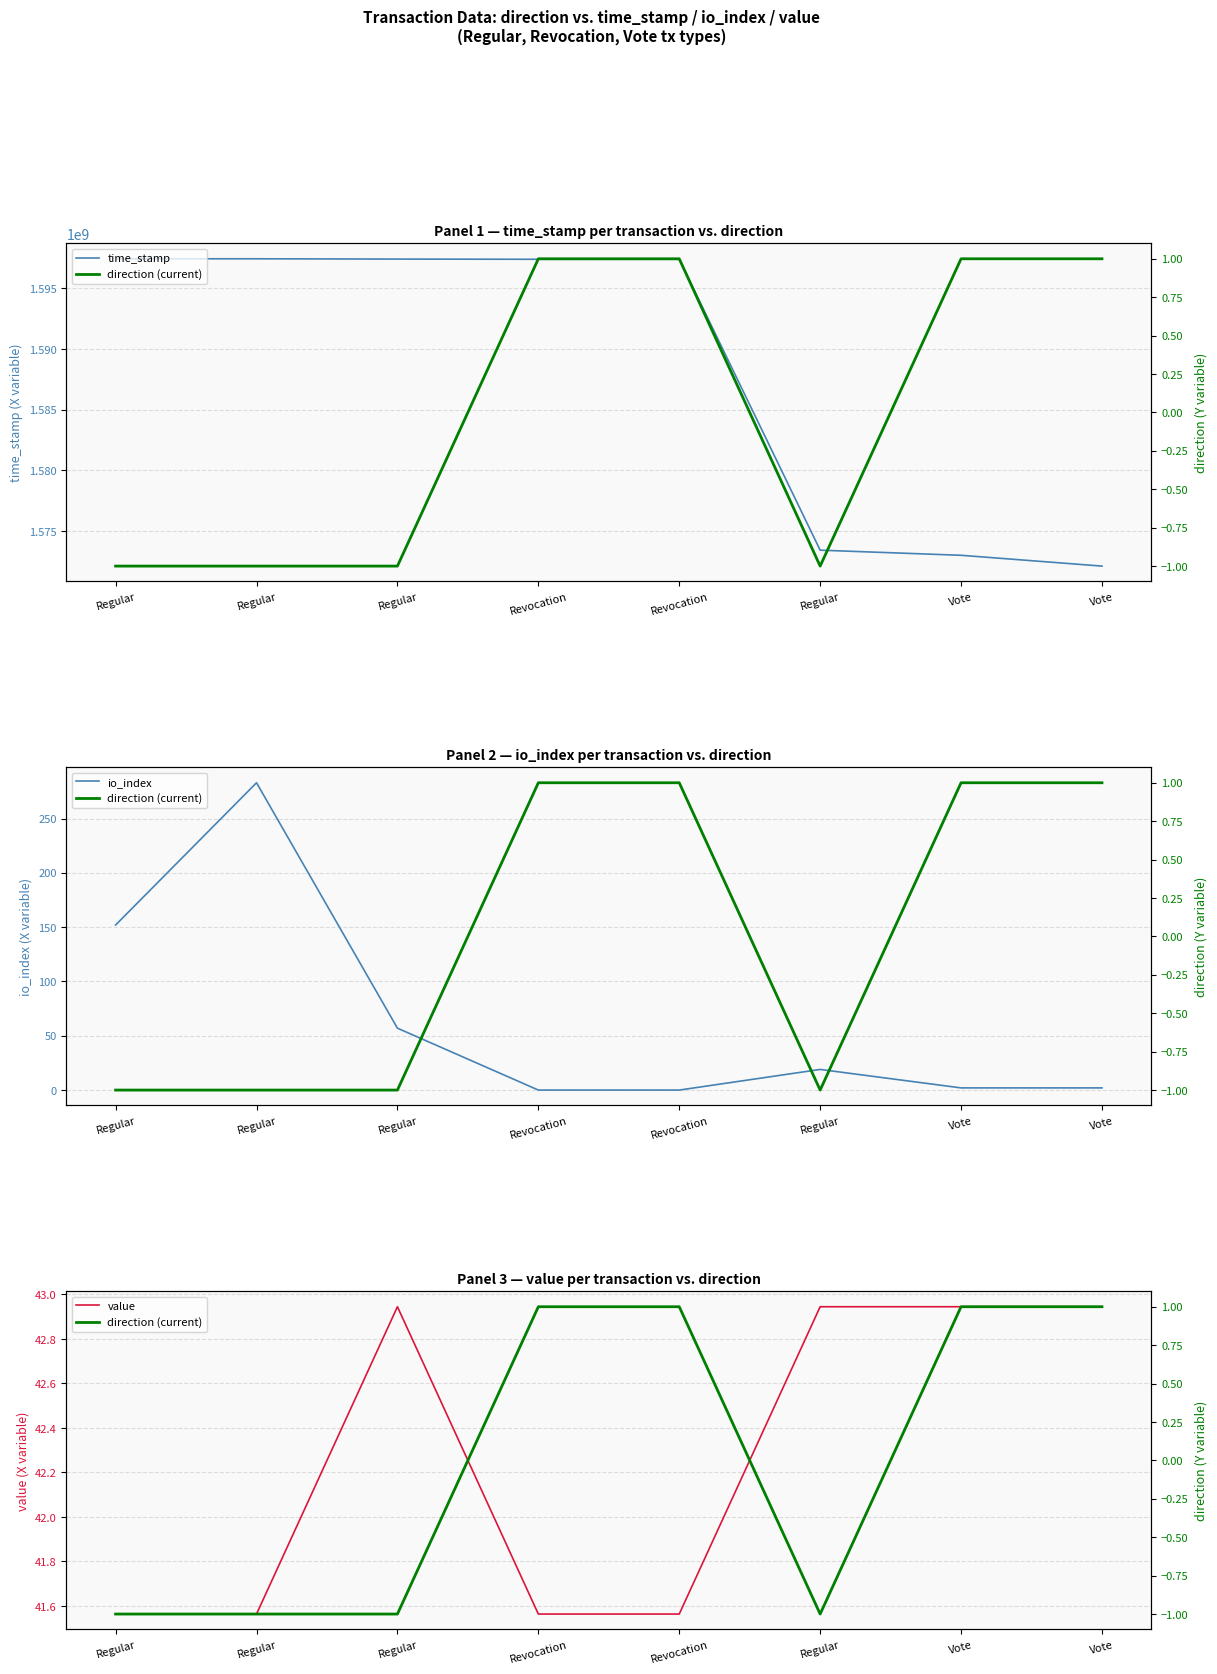

True or false: io_index and direction (current) intersect in this chart.

True